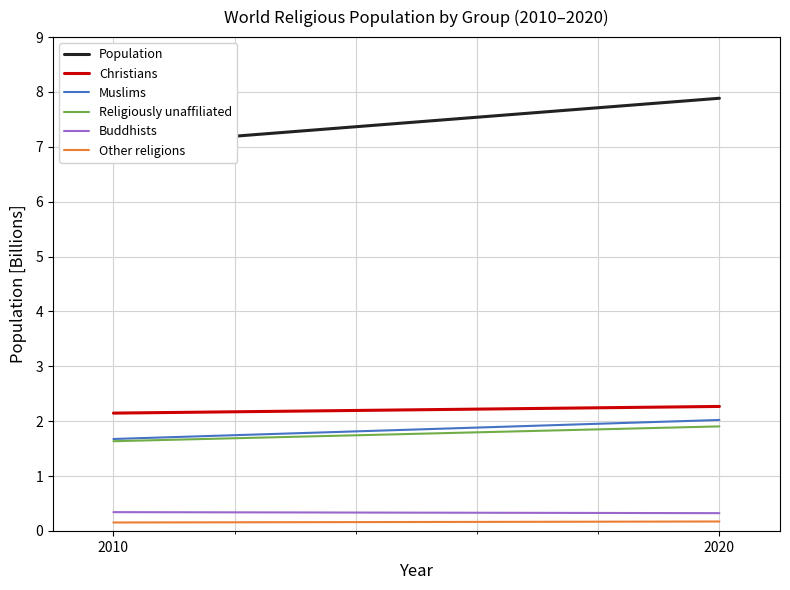

How many data points does each series have?

2